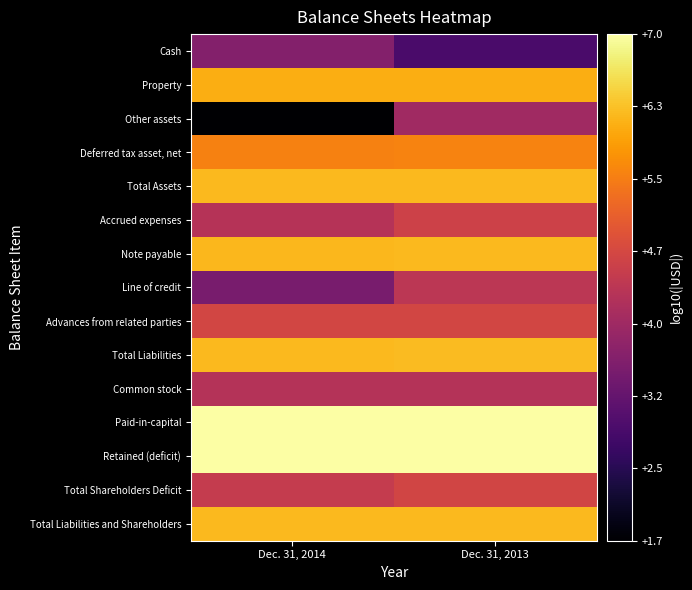

At how many categories does at least one series exceed 2?

2